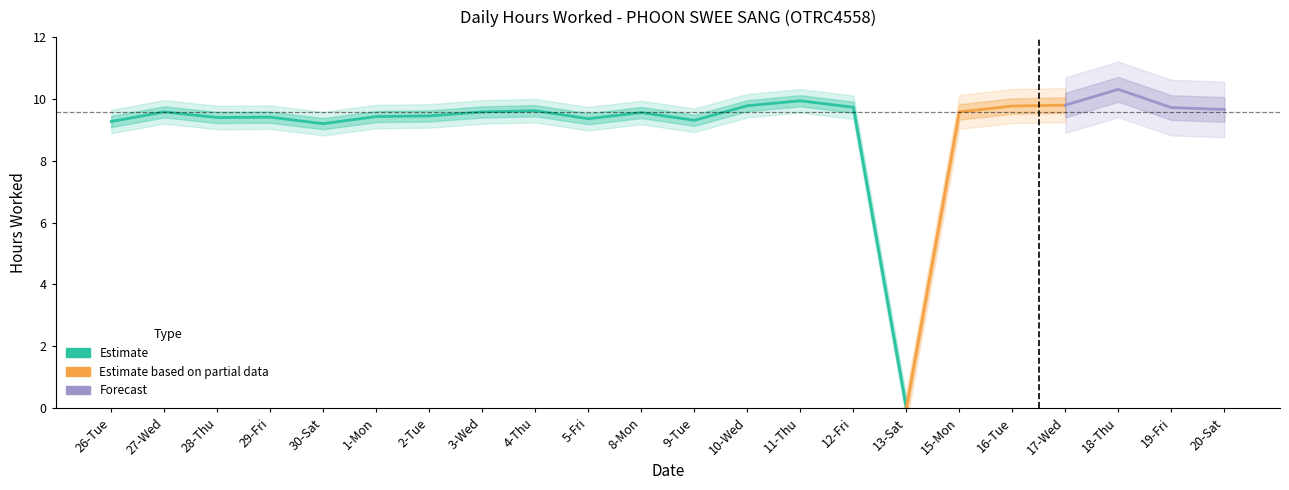

Count the number of categories in the chart.

22